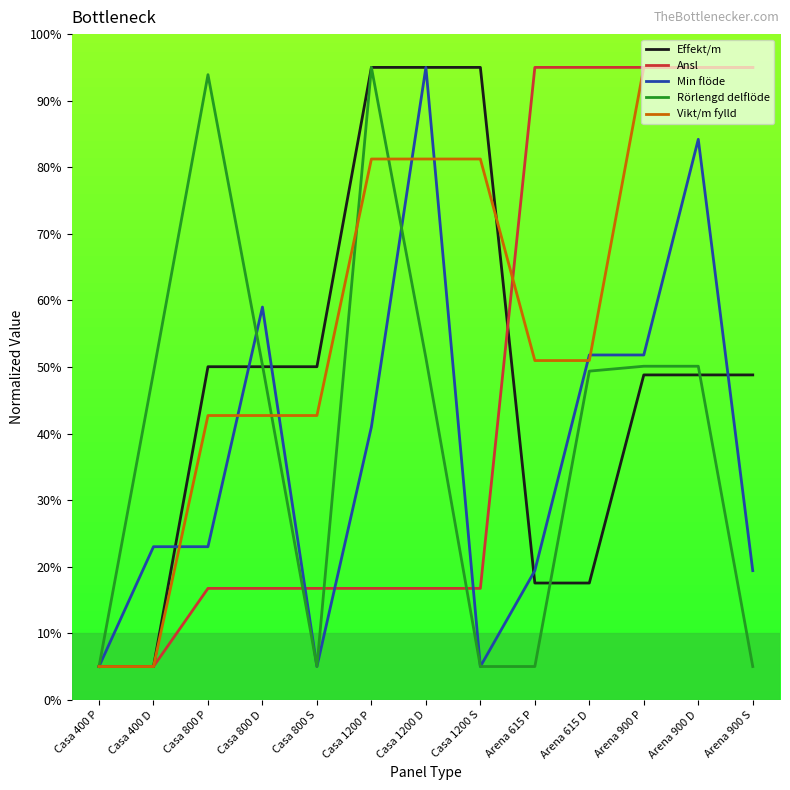

What is the maximum value for Min flöde?

95.0